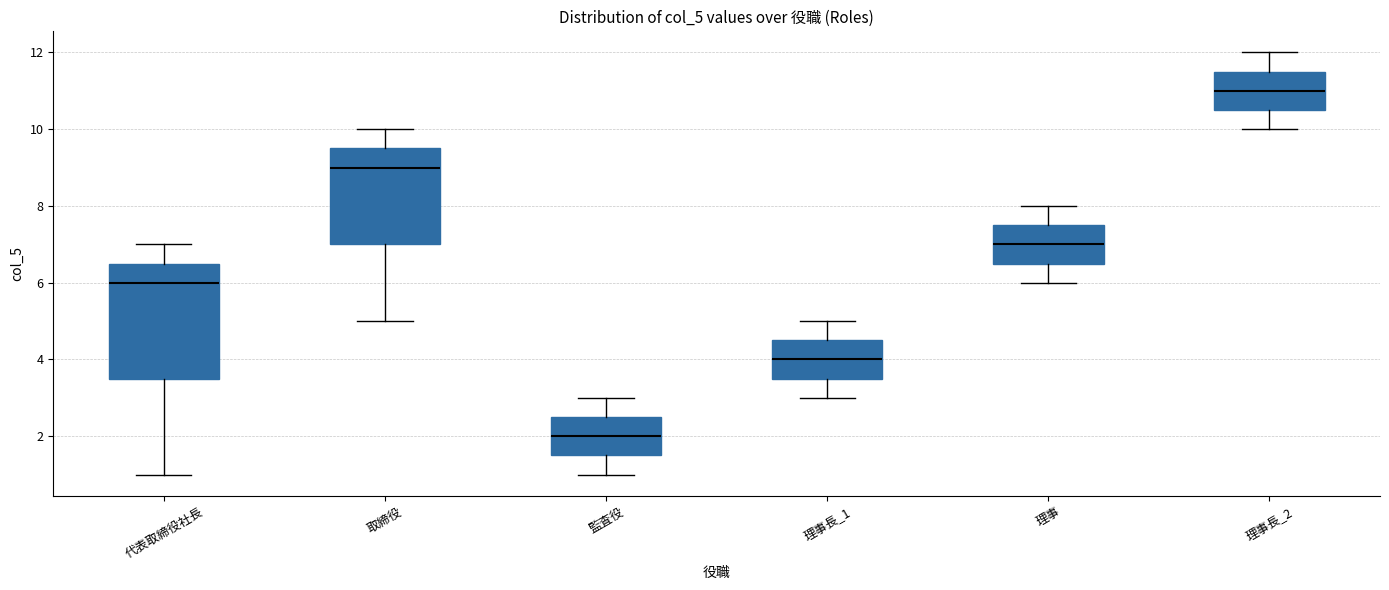

Which box has the lowest median line?

監査役